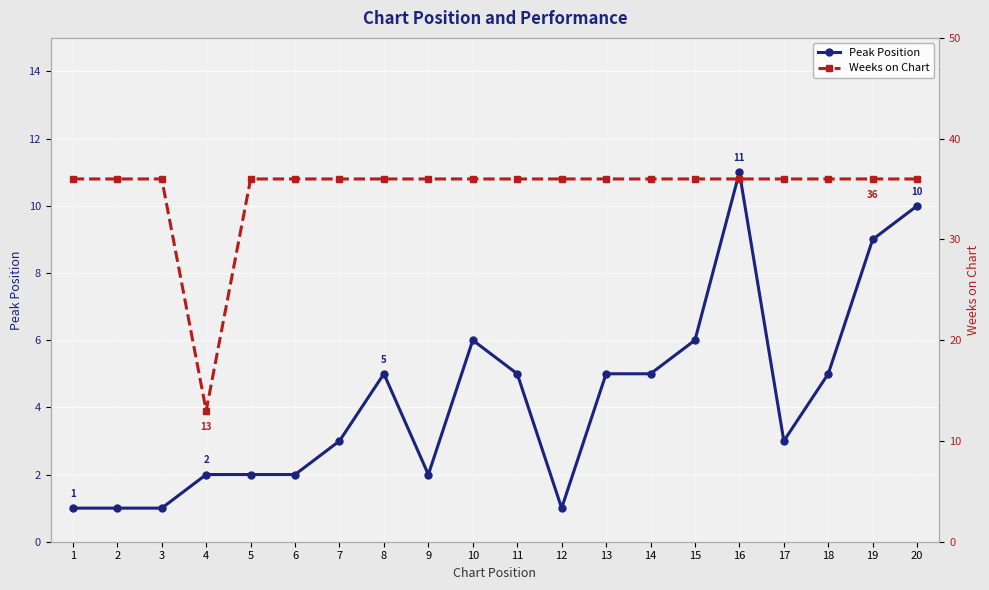

Count the number of data series in this chart.

2